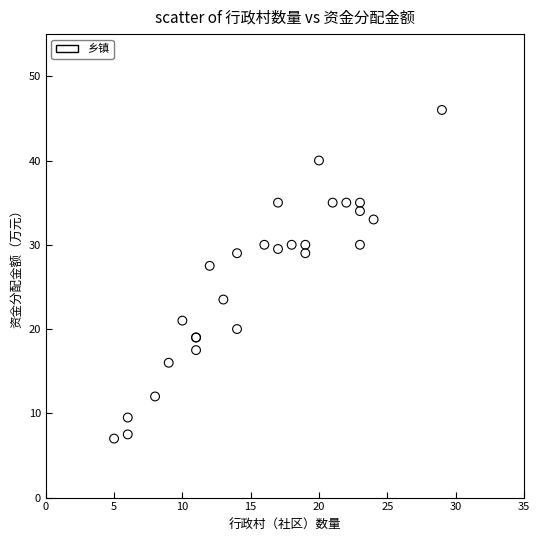

What Y value in the scatter plot is closest to 26?

27.5